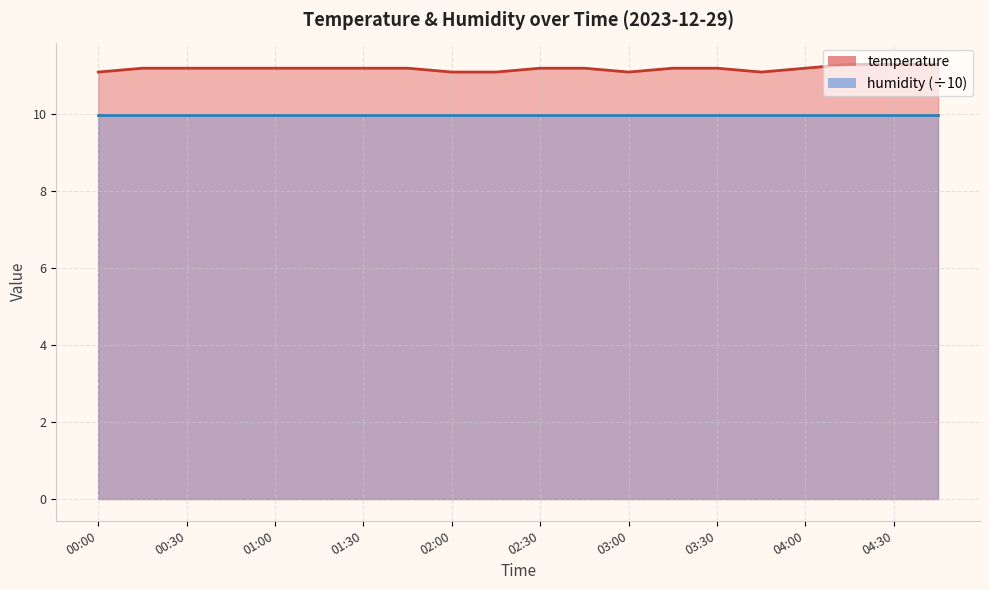

True or false: the data has more than 1 interior local peaks.

False